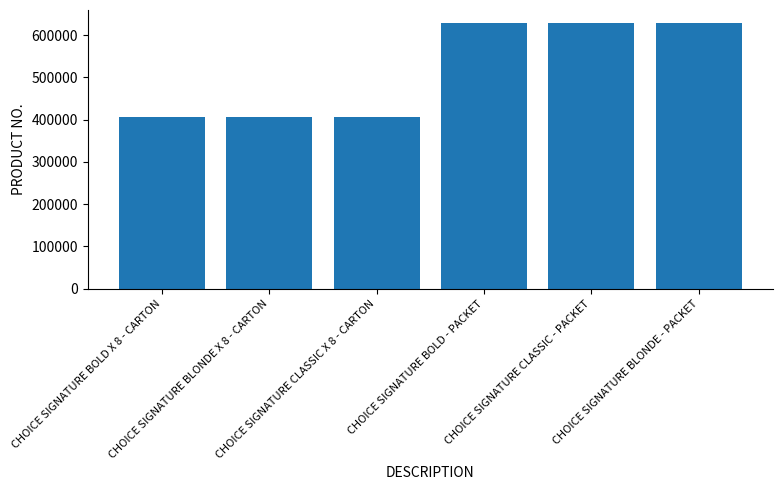

Approximately how many times larger is the value at CHOICE SIGNATURE BLONDE X 8 - CARTON compared to CHOICE SIGNATURE BOLD X 8 - CARTON?

1.0